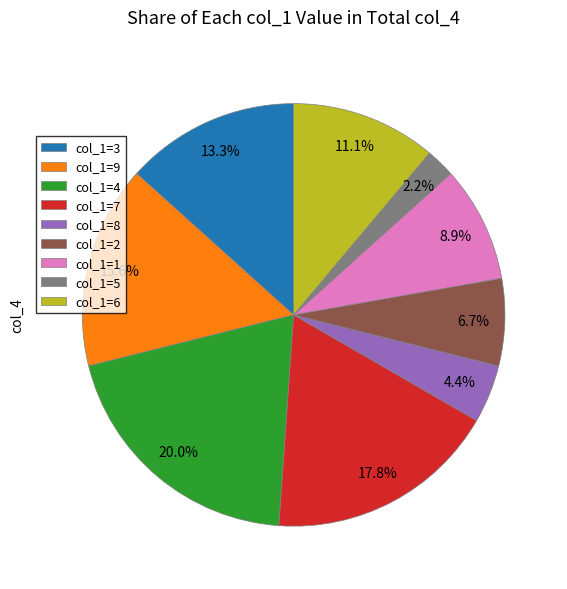

Approximately how many times larger is the value at col_1=6 compared to col_1=1?

1.2